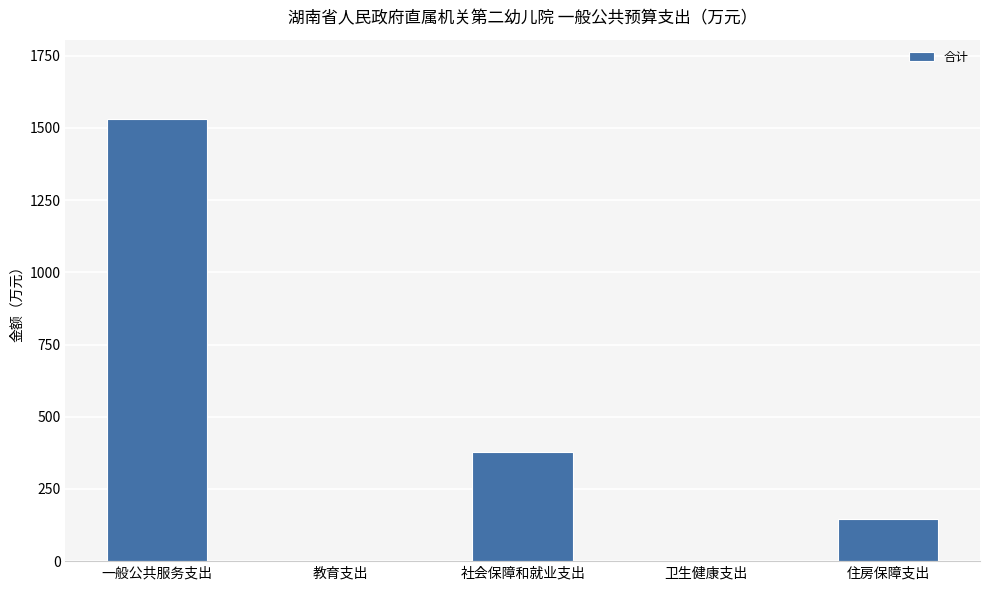

Where does the data first go above 145?

一般公共服务支出